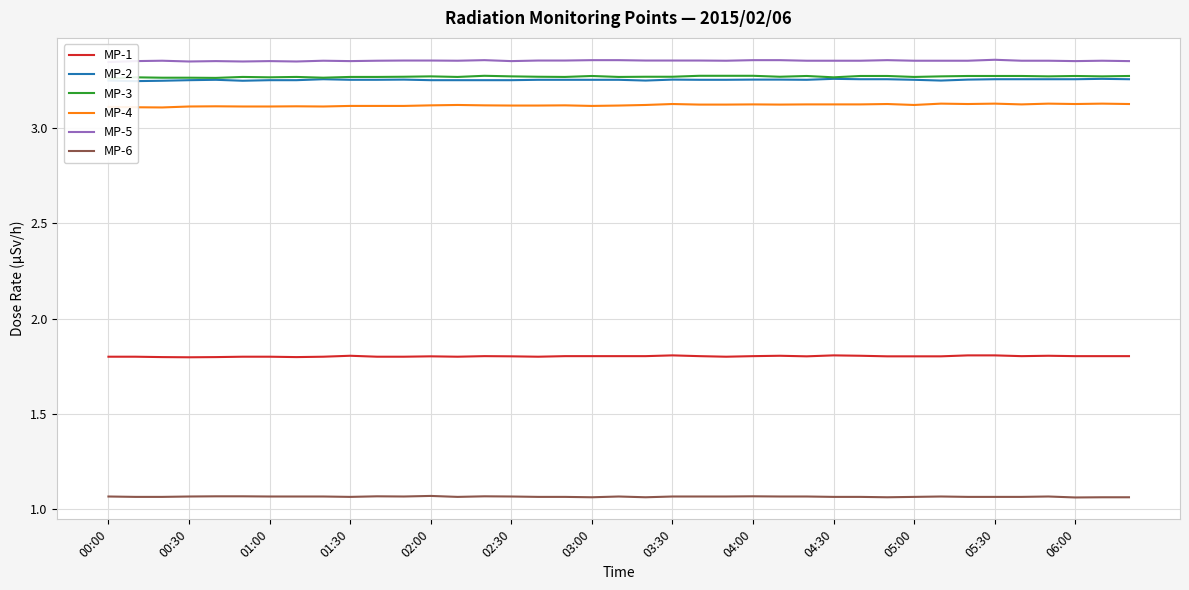

Reading left to right, transcribe all the data shown in this chart.

MP-1: 1.8	1.8	1.8	1.8	1.8	1.8	1.8	1.8	1.8	1.8	1.8	1.8	1.8	1.8	1.8	1.8	1.8	1.8	1.8	1.8	1.8	1.8	1.8	1.8	1.8	1.8	1.8	1.8	1.8	1.8	1.8	1.8	1.8	1.8	1.8	1.8	1.8	1.8	1.8
MP-2: 3.2	3.2	3.2	3.2	3.3	3.2	3.2	3.2	3.3	3.3	3.3	3.3	3.2	3.2	3.2	3.2	3.3	3.3	3.3	3.3	3.2	3.3	3.3	3.3	3.3	3.3	3.3	3.3	3.3	3.3	3.3	3.2	3.3	3.3	3.3	3.3	3.3	3.3	3.3
MP-3: 3.3	3.3	3.3	3.3	3.3	3.3	3.3	3.3	3.3	3.3	3.3	3.3	3.3	3.3	3.3	3.3	3.3	3.3	3.3	3.3	3.3	3.3	3.3	3.3	3.3	3.3	3.3	3.3	3.3	3.3	3.3	3.3	3.3	3.3	3.3	3.3	3.3	3.3	3.3
MP-4: 3.1	3.1	3.1	3.1	3.1	3.1	3.1	3.1	3.1	3.1	3.1	3.1	3.1	3.1	3.1	3.1	3.1	3.1	3.1	3.1	3.1	3.1	3.1	3.1	3.1	3.1	3.1	3.1	3.1	3.1	3.1	3.1	3.1	3.1	3.1	3.1	3.1	3.1	3.1
MP-5: 3.3	3.4	3.4	3.3	3.4	3.3	3.4	3.3	3.4	3.4	3.4	3.4	3.4	3.4	3.4	3.4	3.4	3.4	3.4	3.4	3.4	3.4	3.4	3.4	3.4	3.4	3.4	3.4	3.4	3.4	3.4	3.4	3.4	3.4	3.4	3.4	3.4	3.4	3.4
MP-6: 1.1	1.1	1.1	1.1	1.1	1.1	1.1	1.1	1.1	1.1	1.1	1.1	1.1	1.1	1.1	1.1	1.1	1.1	1.1	1.1	1.1	1.1	1.1	1.1	1.1	1.1	1.1	1.1	1.1	1.1	1.1	1.1	1.1	1.1	1.1	1.1	1.1	1.1	1.1